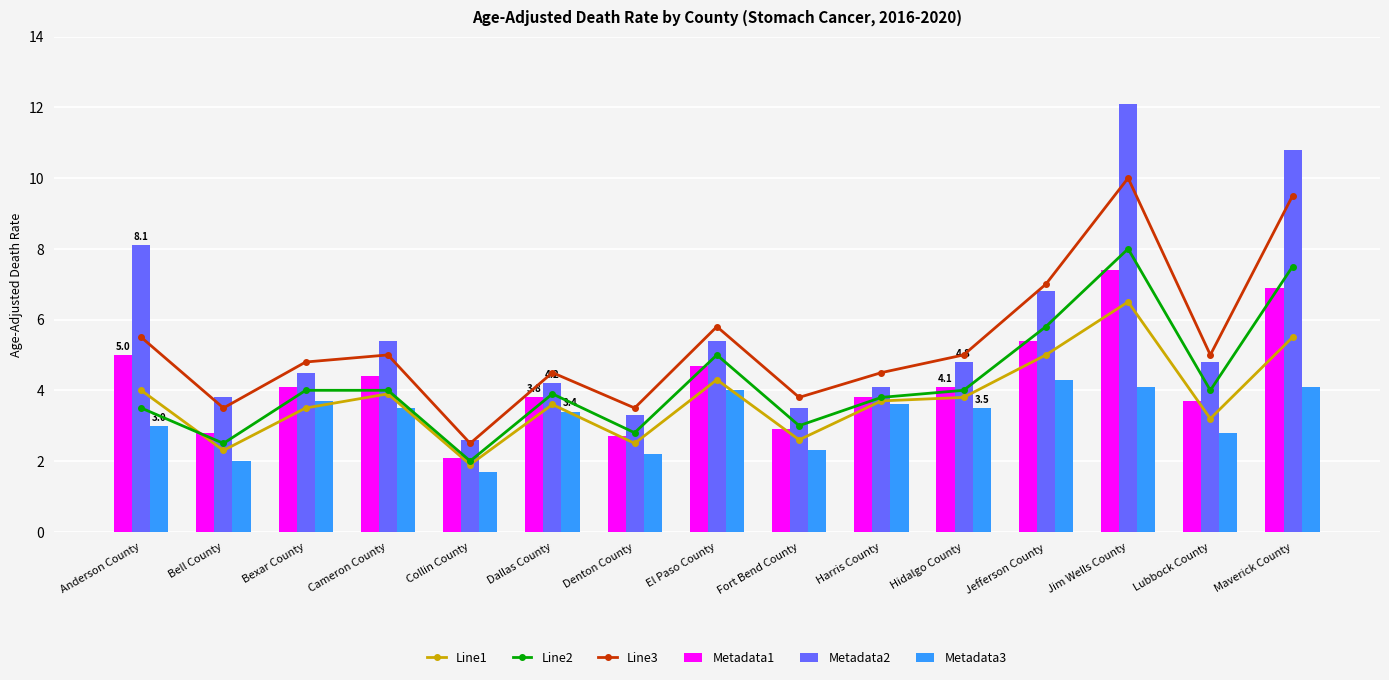

Which series has the widest spread of values?

Metadata2